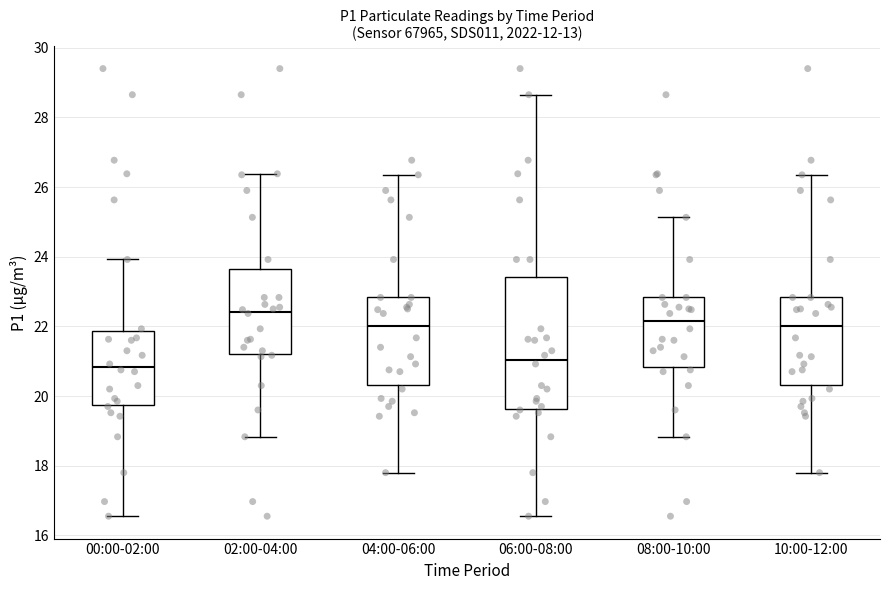

Comparing the boxes themselves (not the whiskers), which one is the tallest?

06:00-08:00